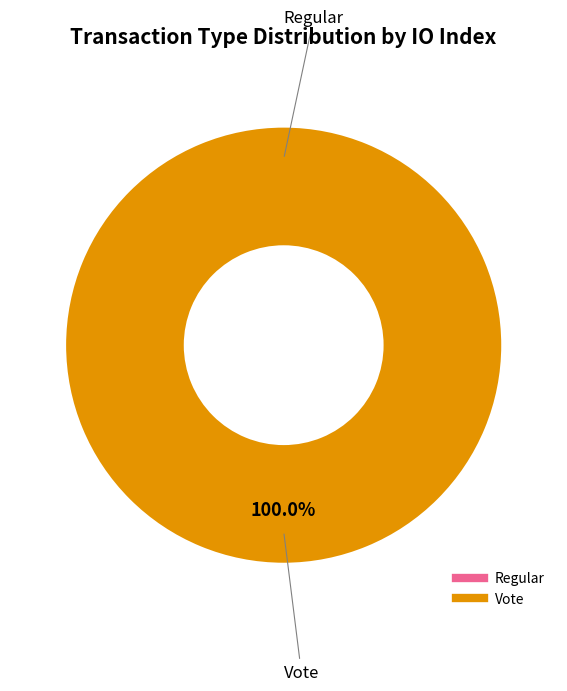

Is Regular the majority of the pie?

No